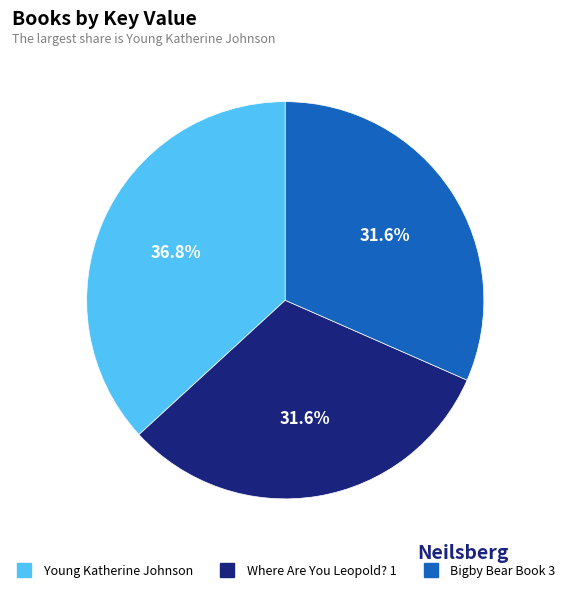

Which has a higher value, Young Katherine Johnson or Where Are You Leopold? 1?

Young Katherine Johnson